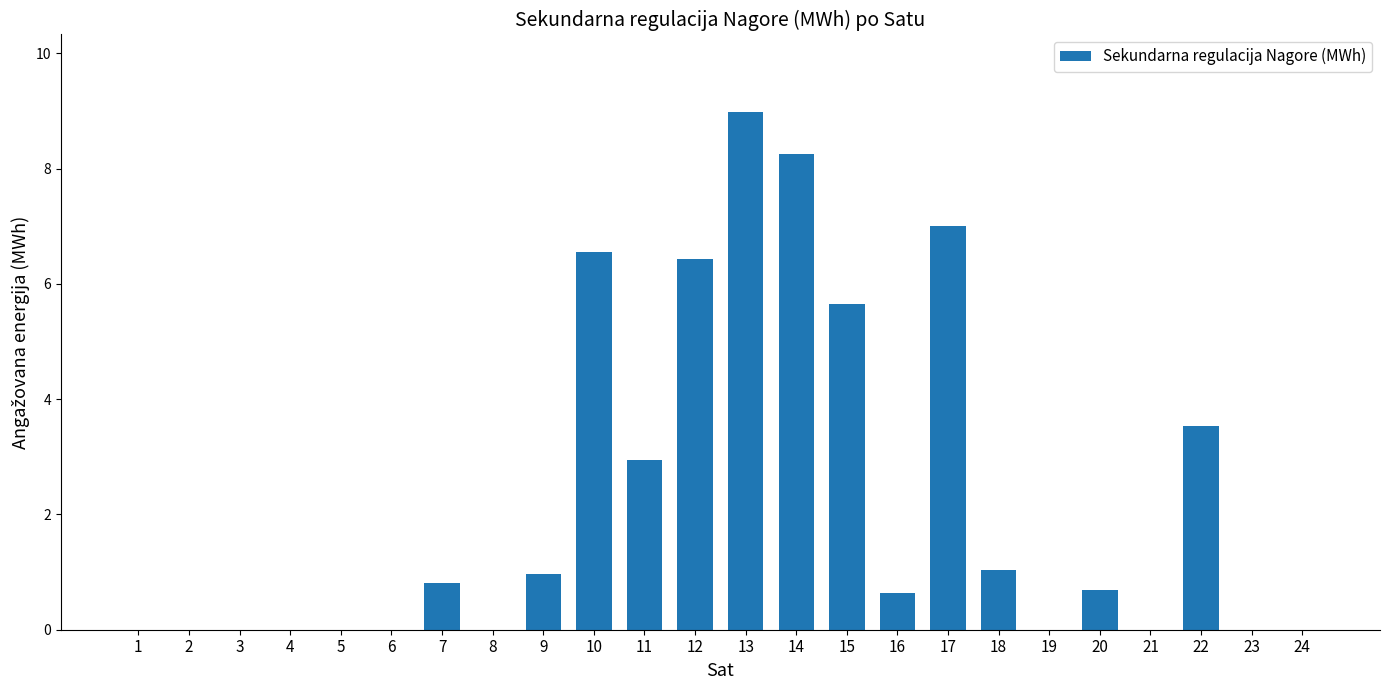

Are the bars grouped side by side (vs. stacked)?

No